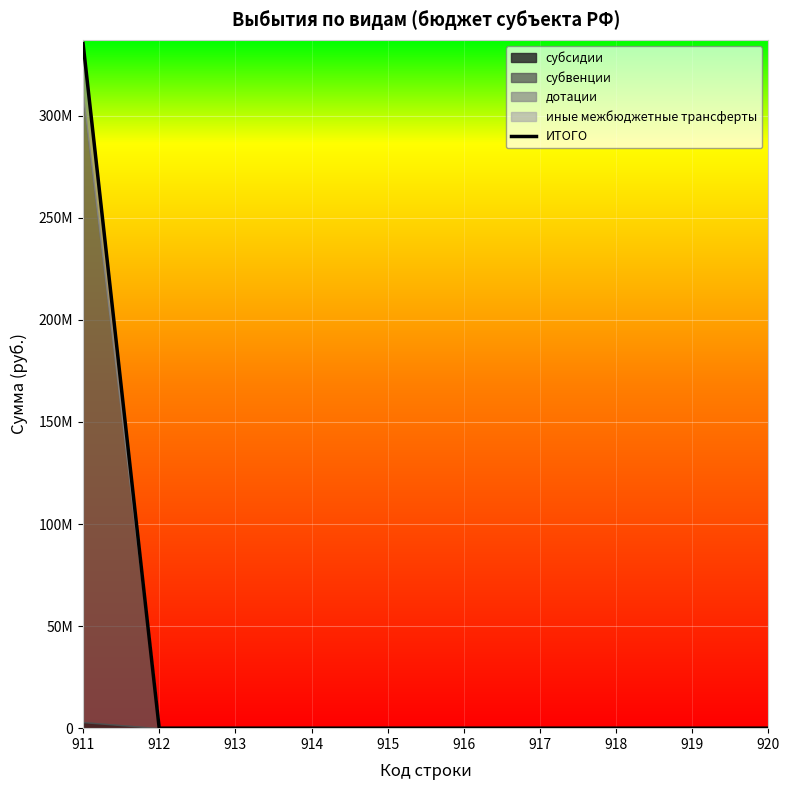

What is the sum of all values?

335398977